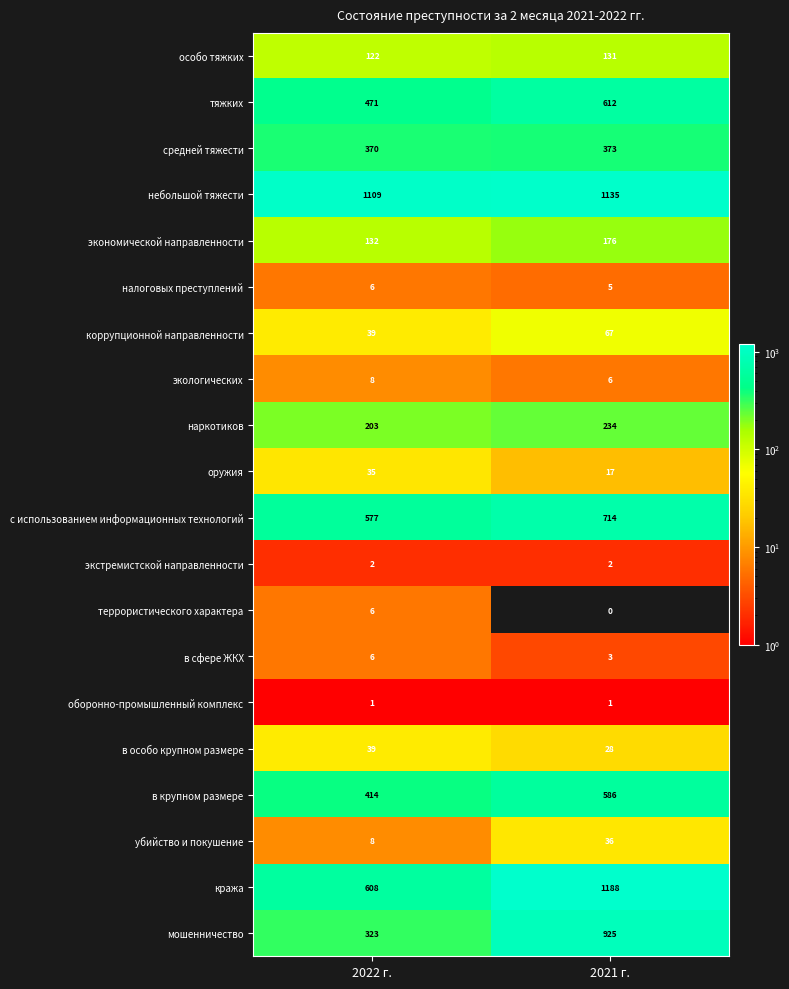

What is the difference between the с использованием информационных технологий values at 2022 г. and 2021 г.?

137